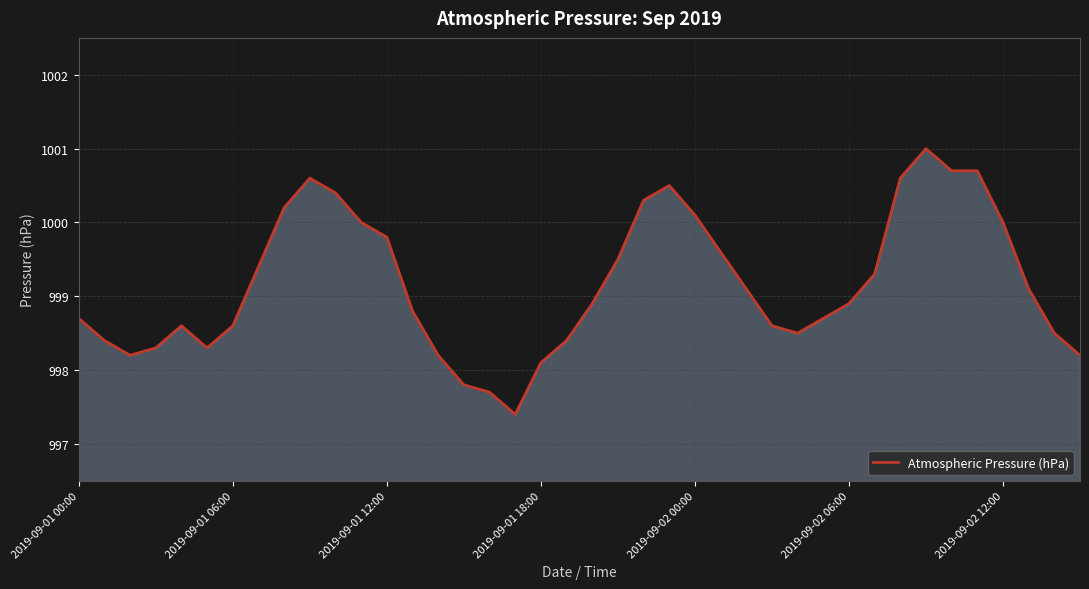

What is the greatest value displayed?

1001.0